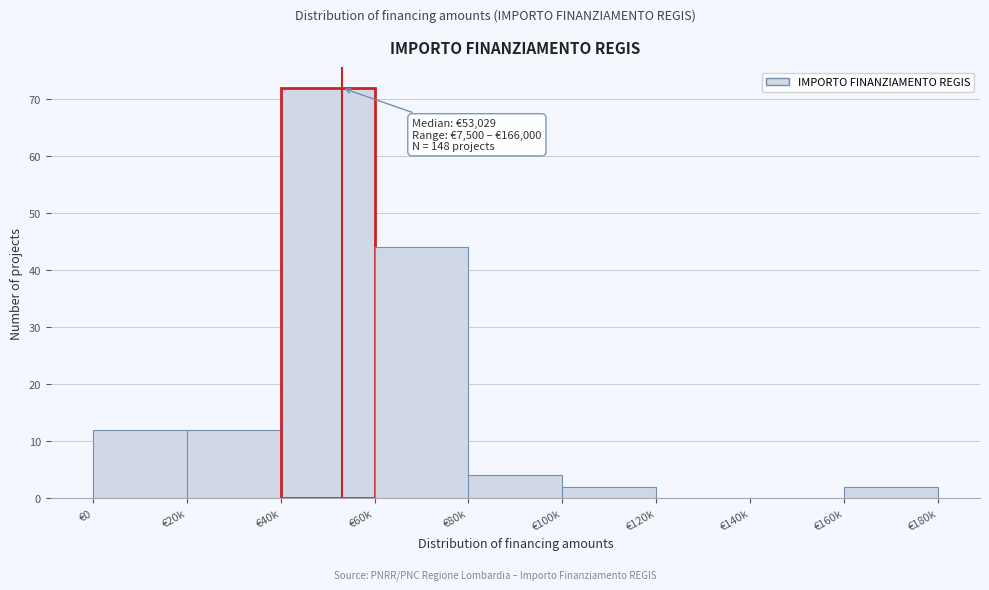

Reading left to right, transcribe all the data shown in this chart.

€0=12	€20k=12	€40k=72	€60k=44	€80k=4	€100k=2	€120k=0	€140k=0	€160k=2